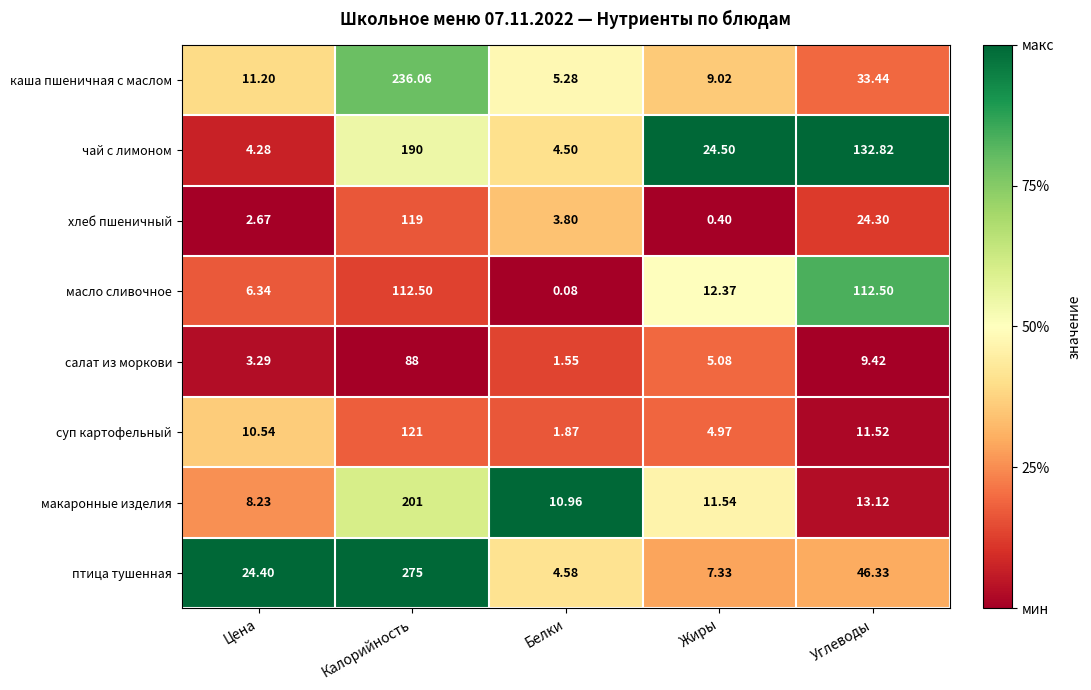

Between Калорийность and Углеводы, which series saw the biggest shift?

птица тушенная